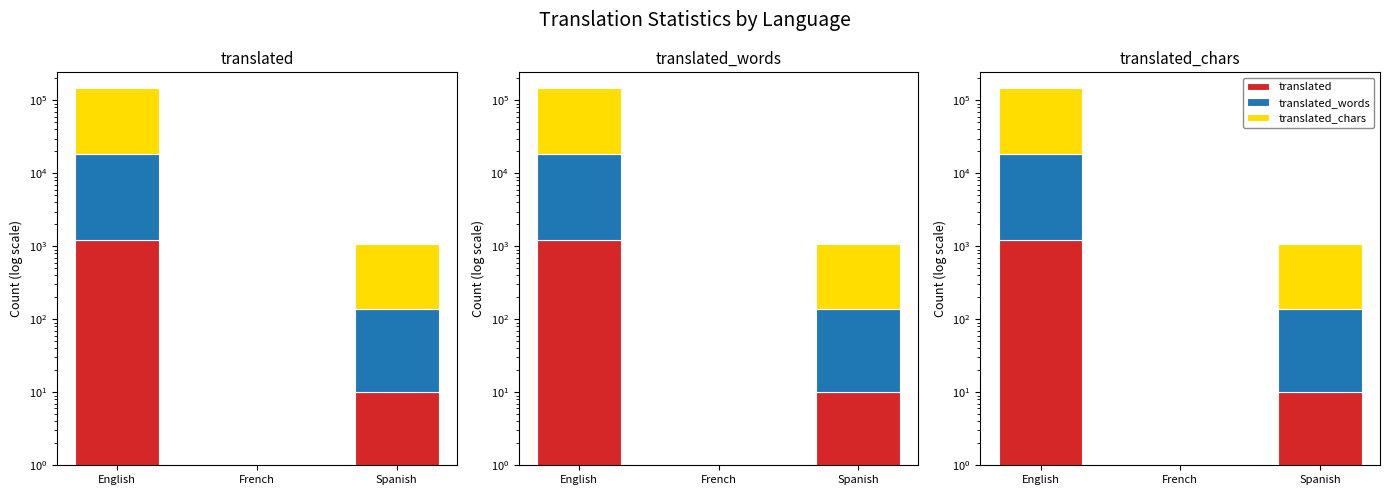

What are all the series names shown in the legend?

translated, translated_words, translated_chars